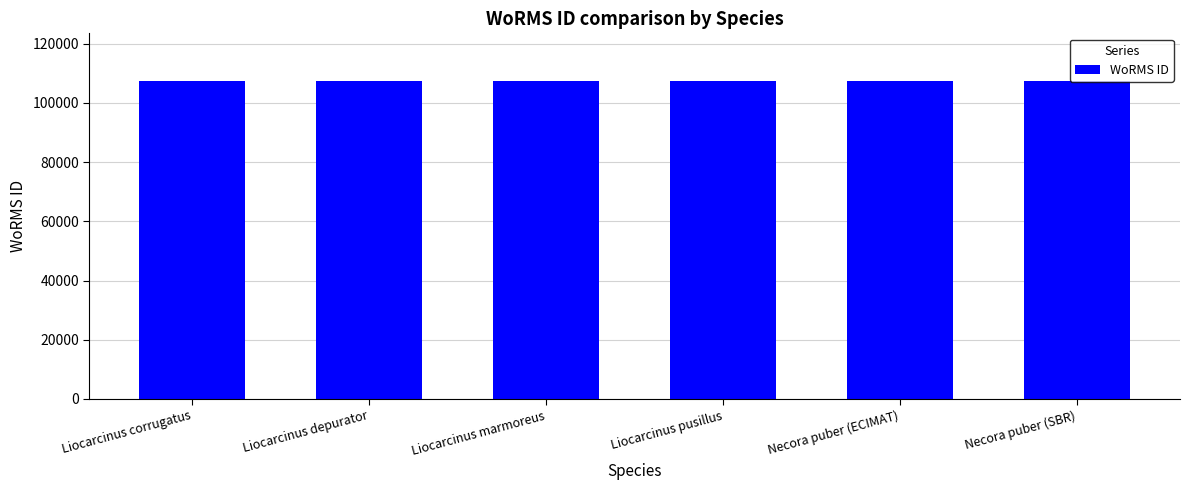

Approximately how many times larger is the value at Necora puber (ECIMAT) compared to Liocarcinus corrugatus?

1.0